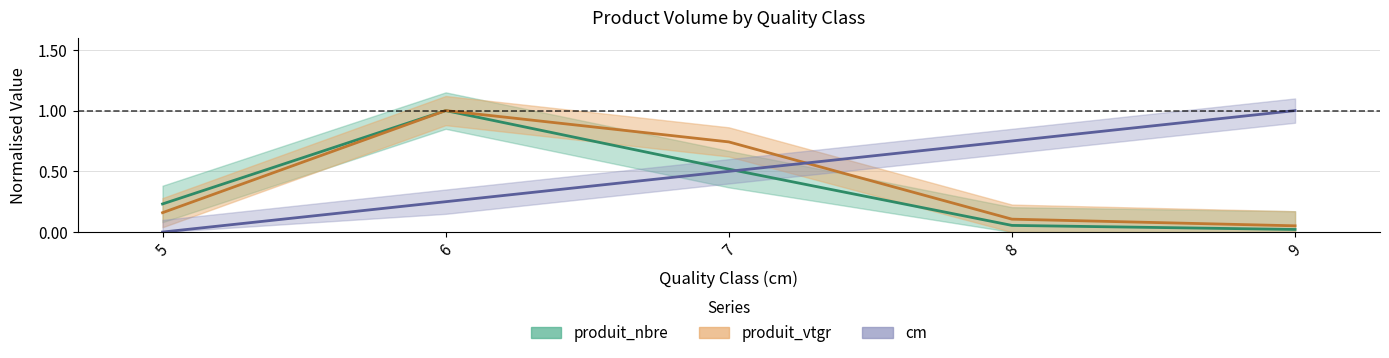

True or false: produit_vtgr and produit_nbre intersect in this chart.

False